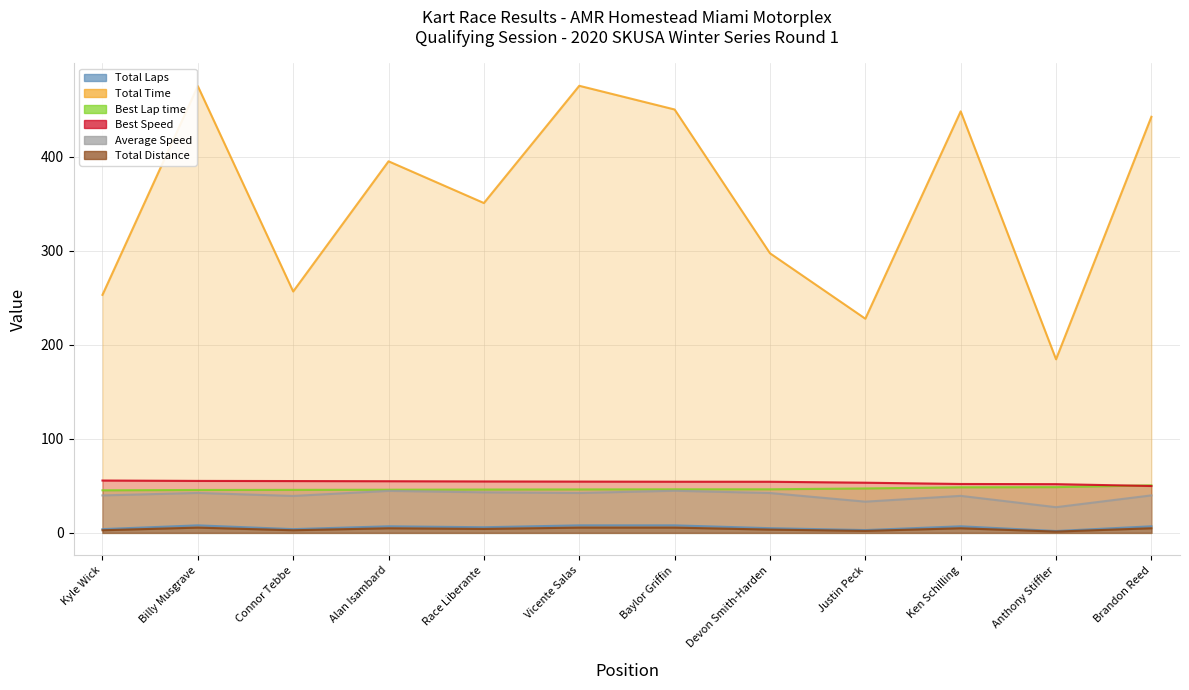

Count the number of data series in this chart.

6